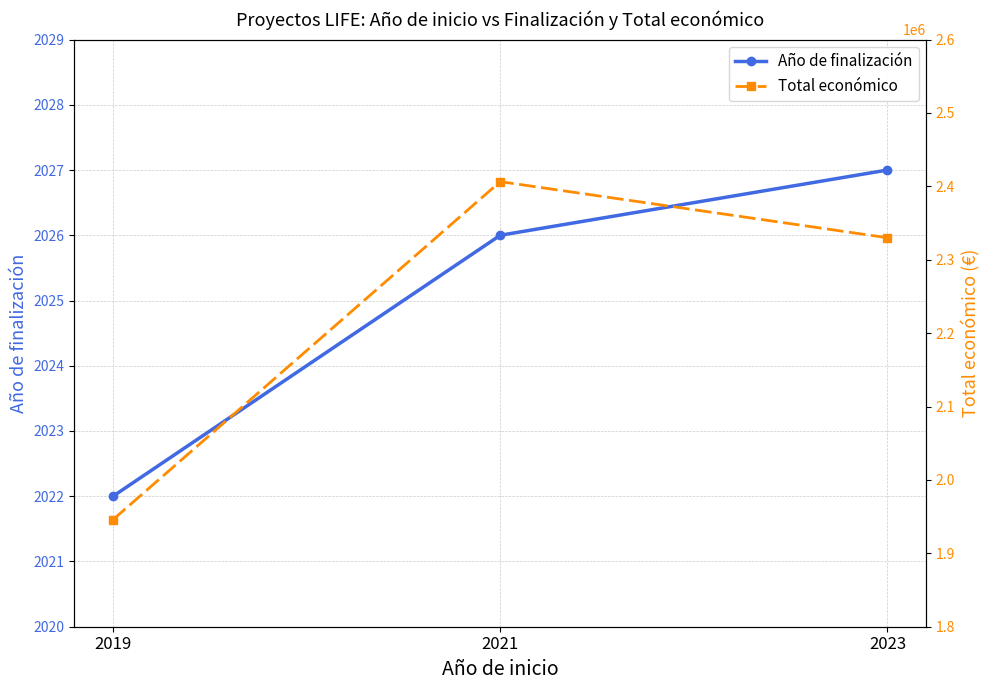

Which label corresponds to the smallest value in the chart?

2019